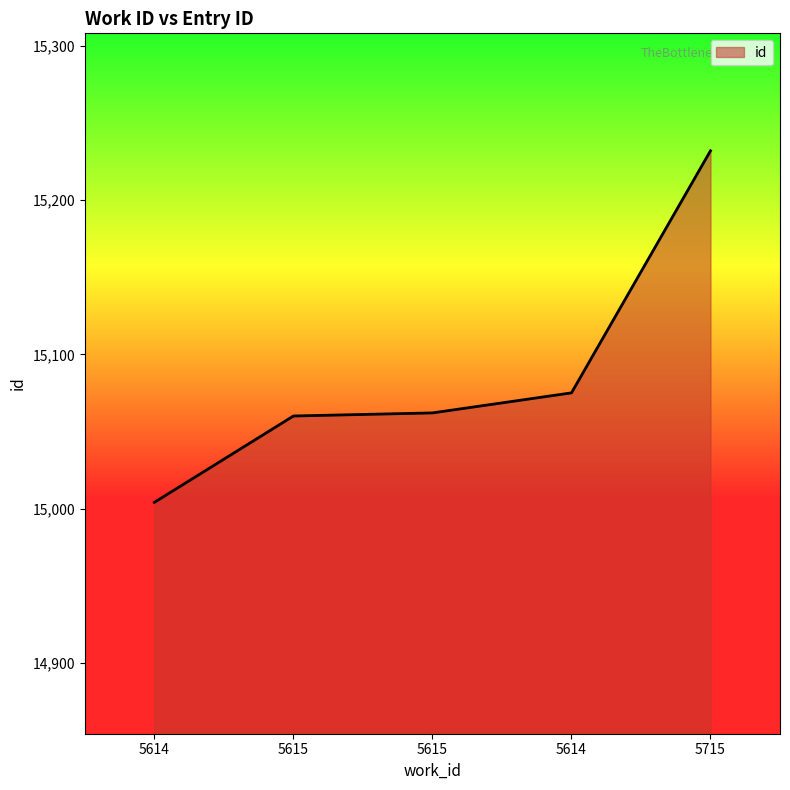

Reading left to right, extract all data points from this chart.

5614=15004	5615=15060	5615=15062	5614=15075	5715=15232